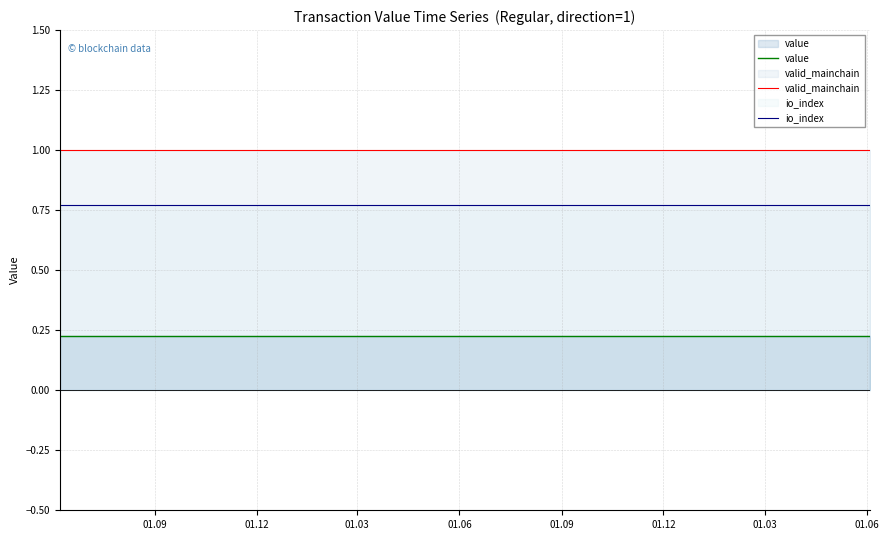

Count the number of data series in this chart.

3